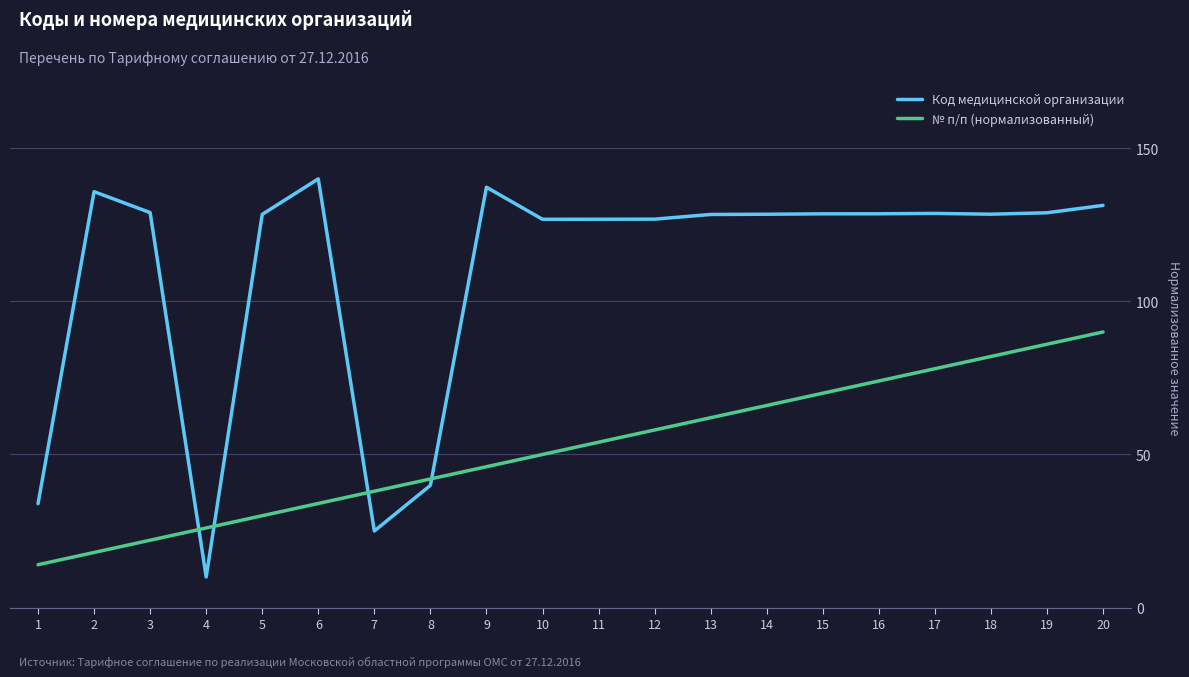

What is the difference between the № п/п (нормализованный) values at 10 and 17?

28.0